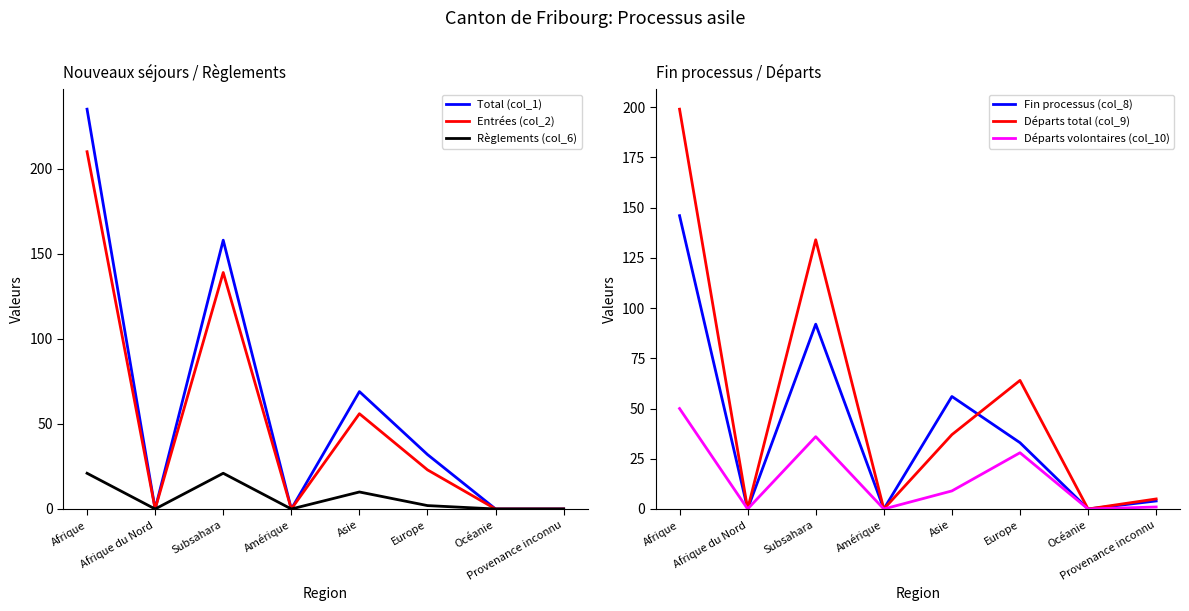

At which category is the sum across all series the highest?

Afrique